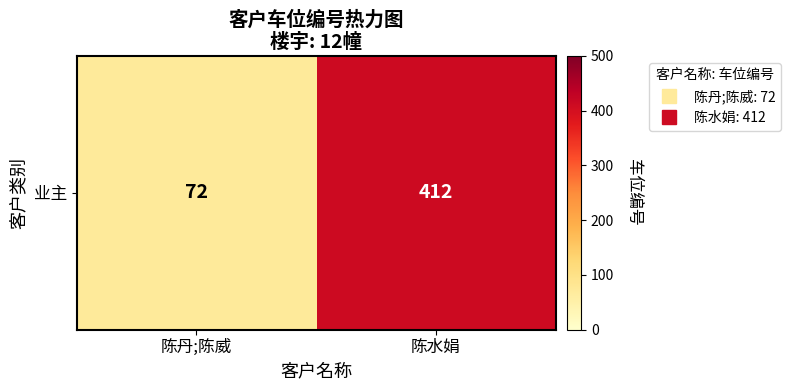

True or false: the data shows 234 at 陈水娟.

False